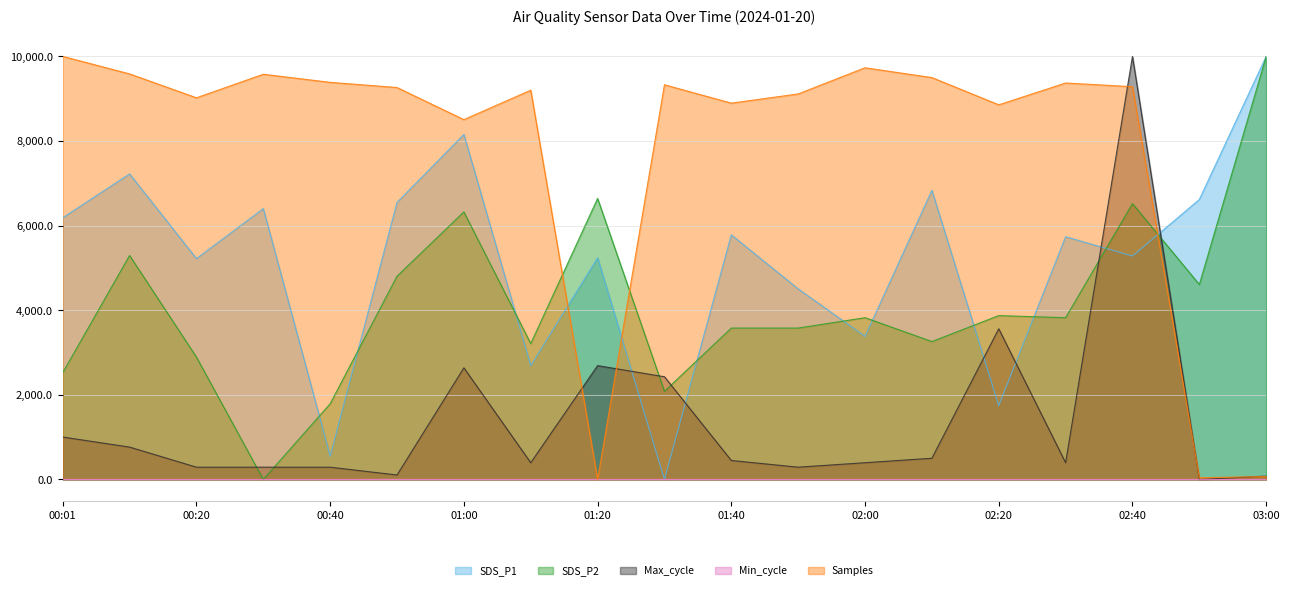

What is the maximum value for SDS_P2?

10000.0